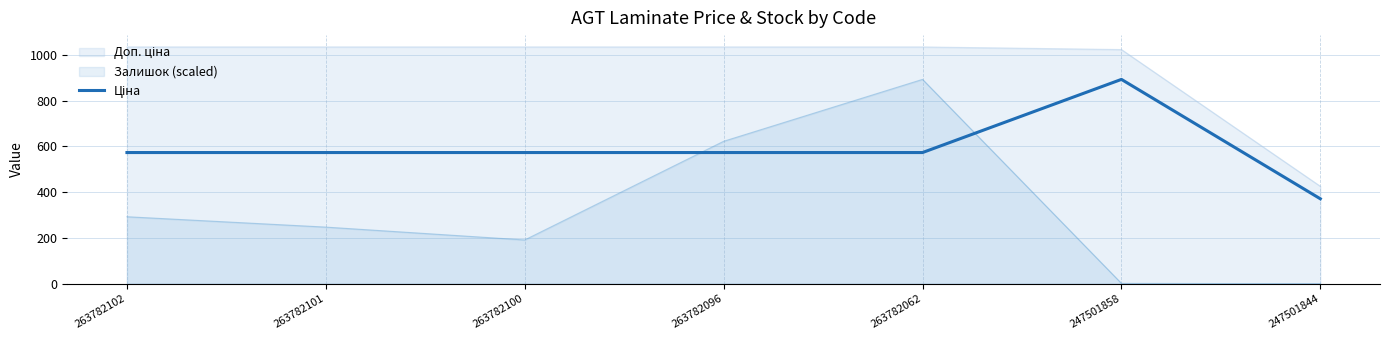

Between 263782100 and 263782062, which is larger?

263782100